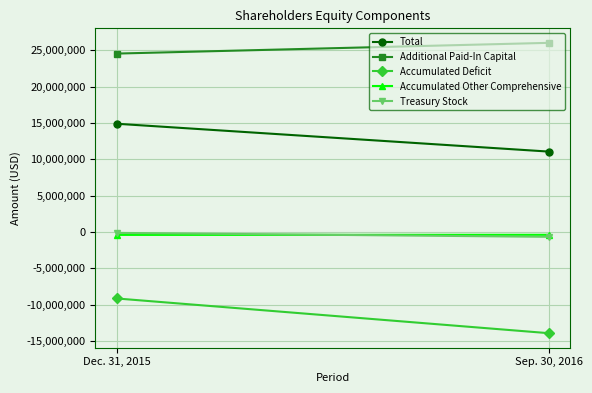

What is the value of the Accumulated Other Comprehensive point at the 1st from the left?

-398979